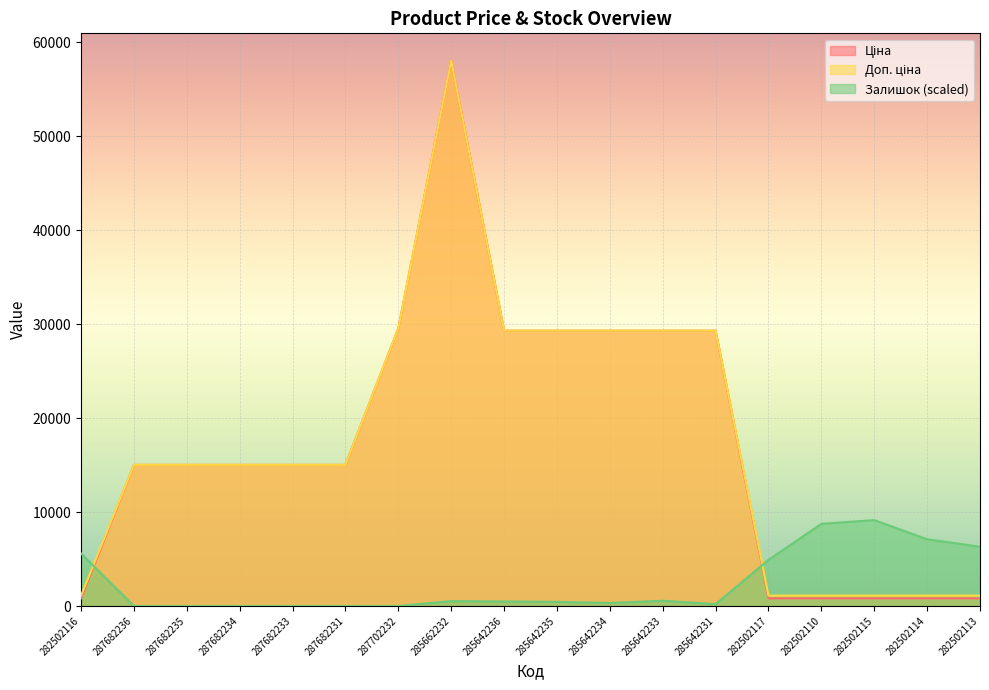

Is the value of Залишок at 285642236 greater than the value of Доп. ціна at 285642231?

No